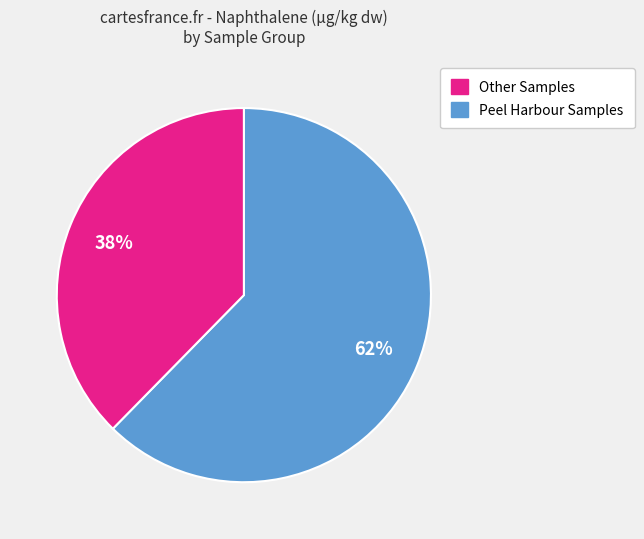

To the nearest percent, what is the average slice percentage?

50%